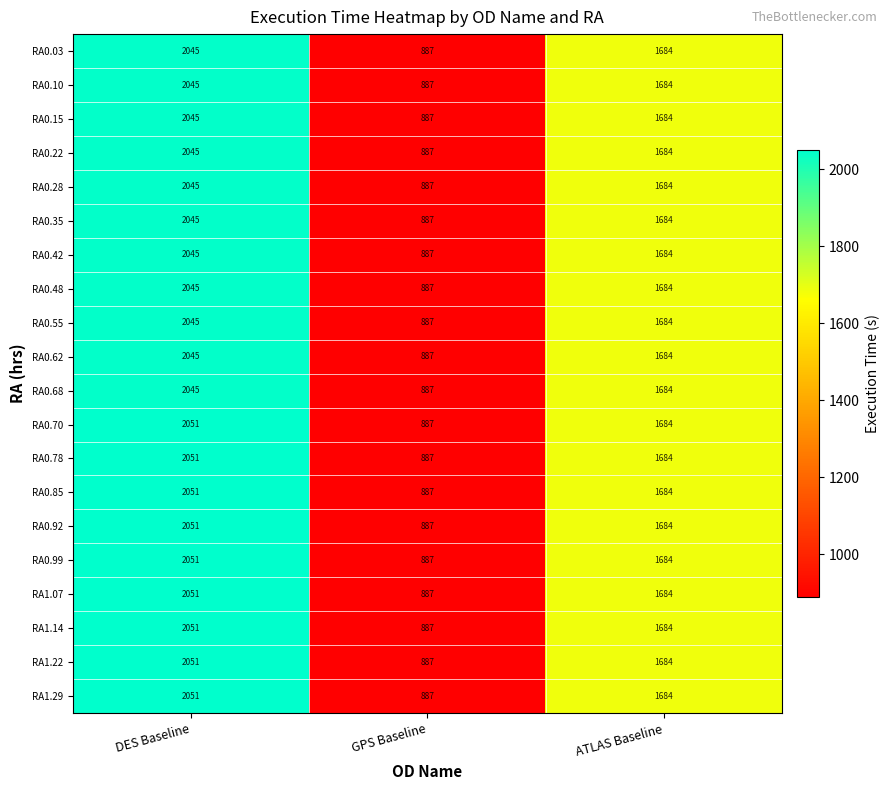

True or false: RA0.48 has a value of 887 at GPS Baseline.

True